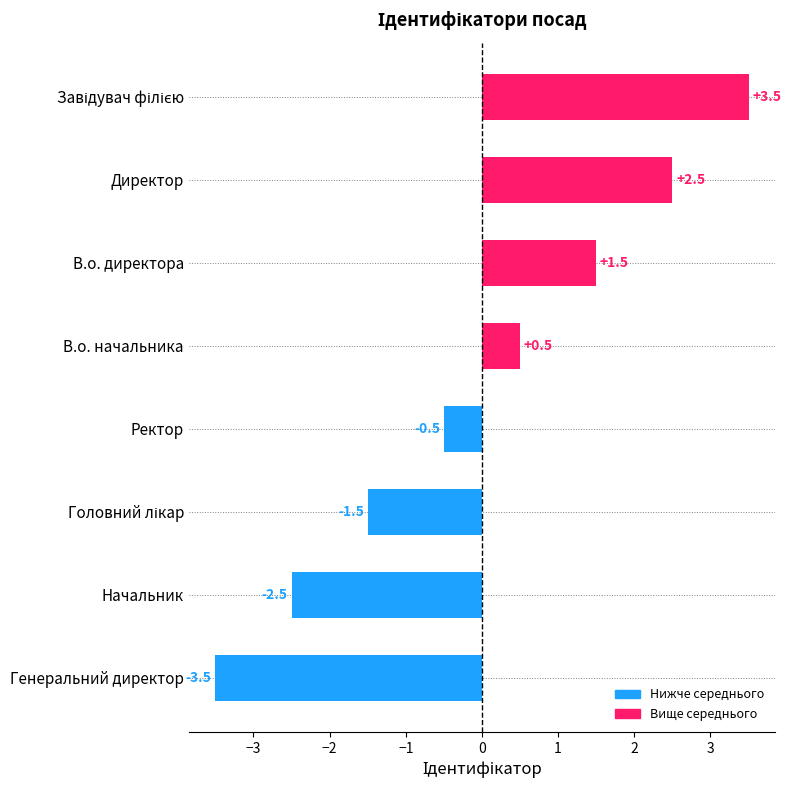

Where is the data nearest to the value 0?

Ректор